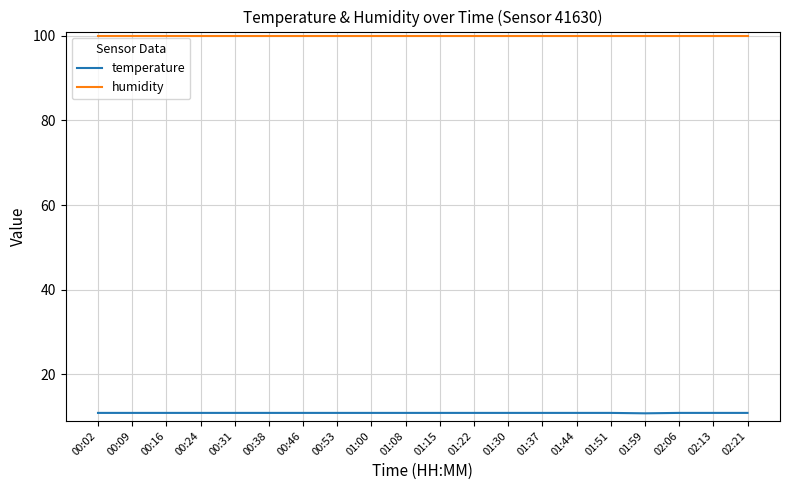

True or false: temperature and humidity intersect in this chart.

False